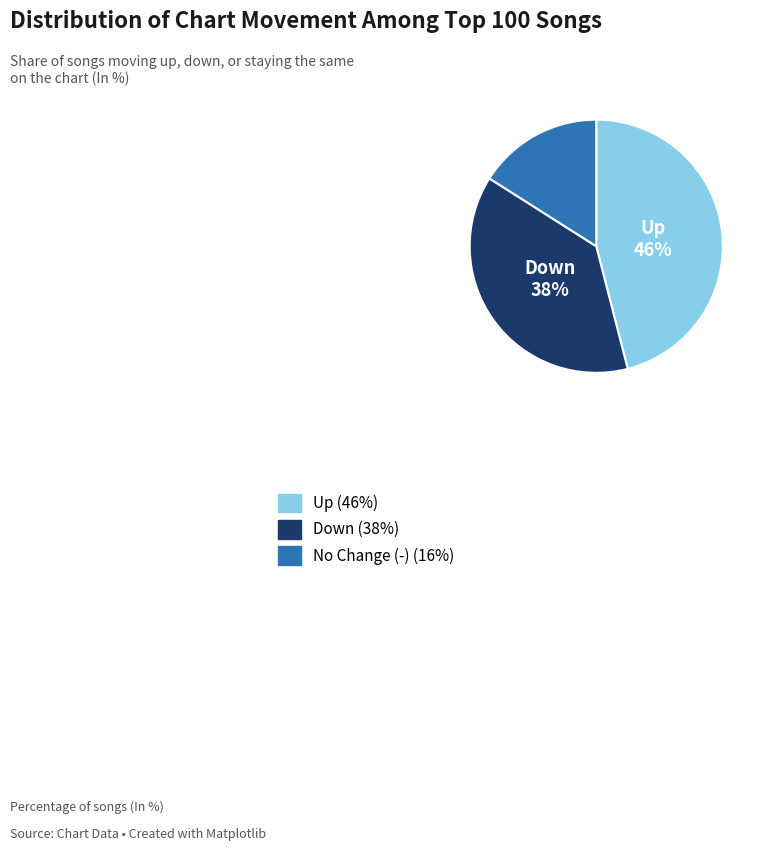

Is there a majority slice in this chart?

No